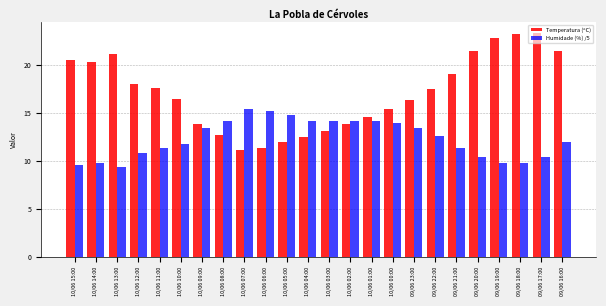

What is the total value across all series at 10/06 08:00?

26.9